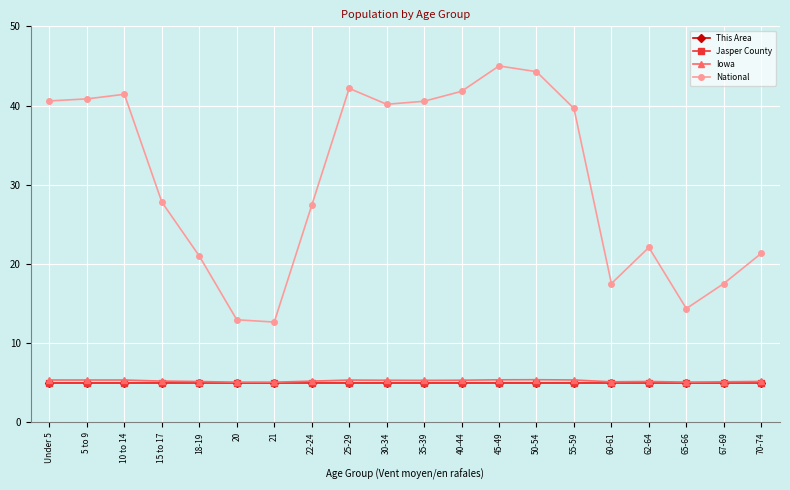

What is the value of the Iowa point at the 8th from the left?

5.2